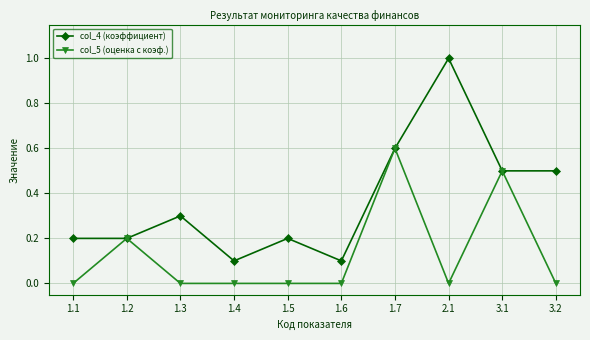

Is it true that col_4 (коэффициент) equals 0.1 at 1.6?

True